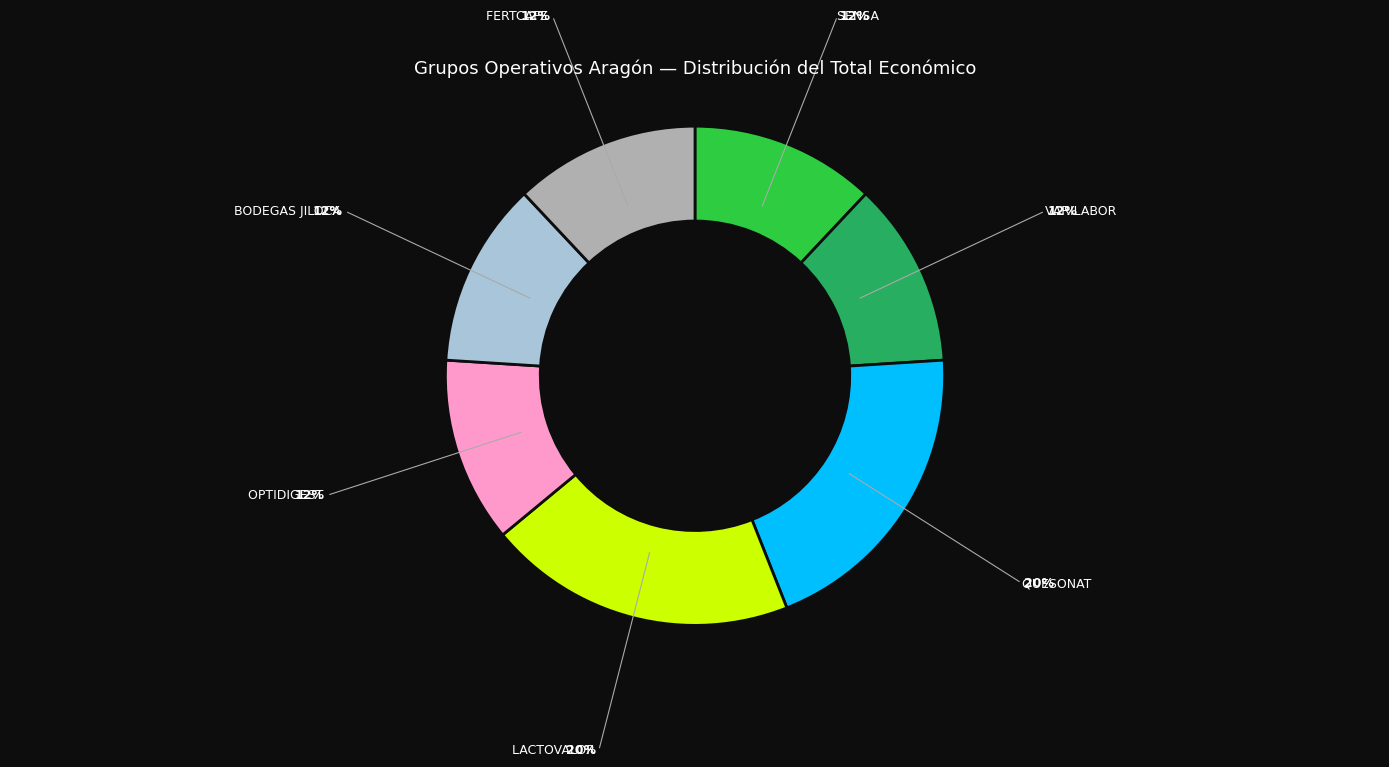

Is there any slice that represents more than half of the pie?

No